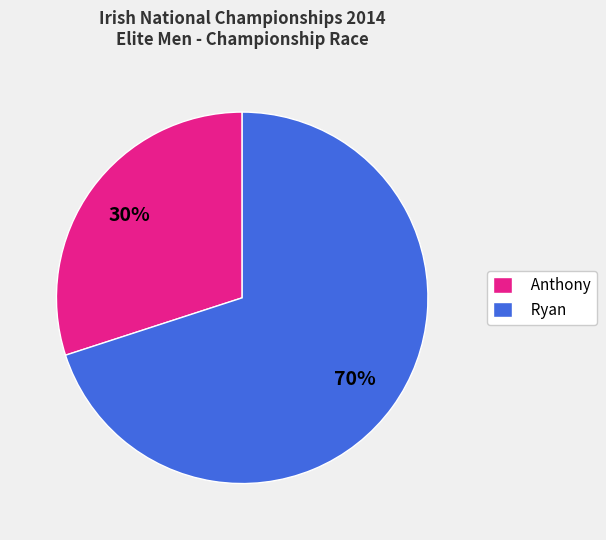

To the nearest percent, what portion does Anthony represent?

30%